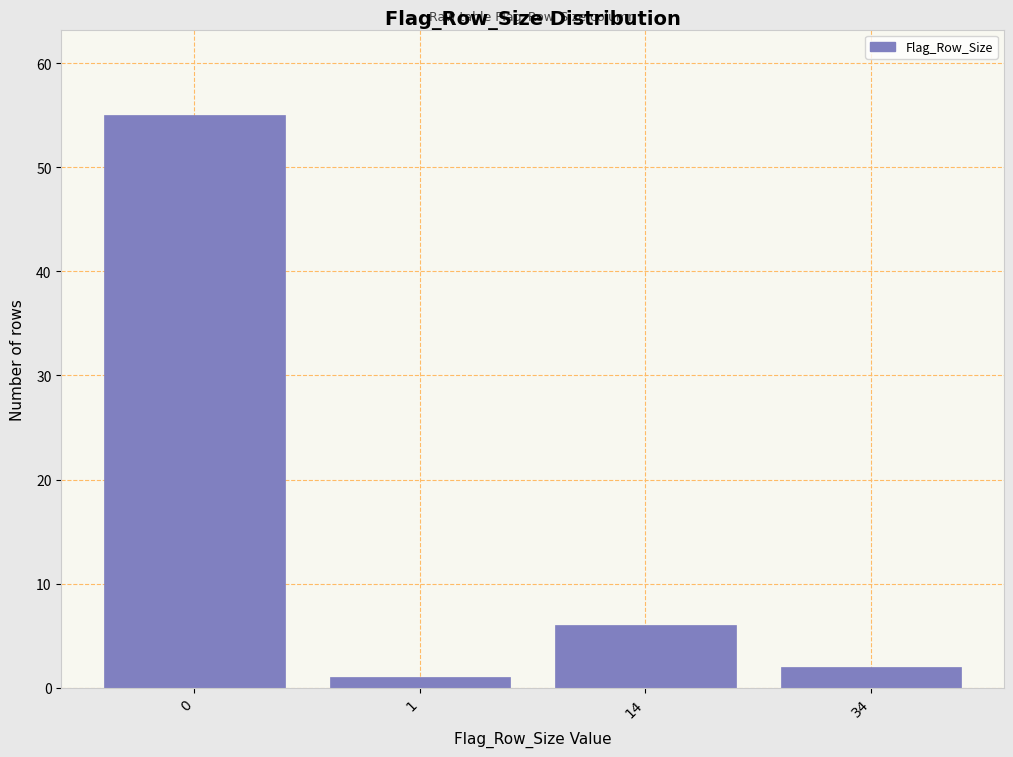

Reading left to right, extract all data points from this chart.

0=55	1=1	14=6	34=2